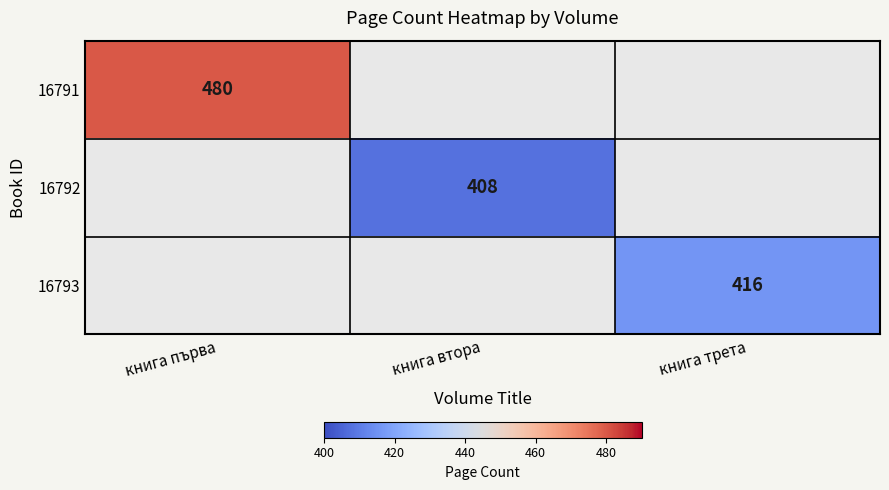

The value of 16791 at книга първа is 480. True or false?

True